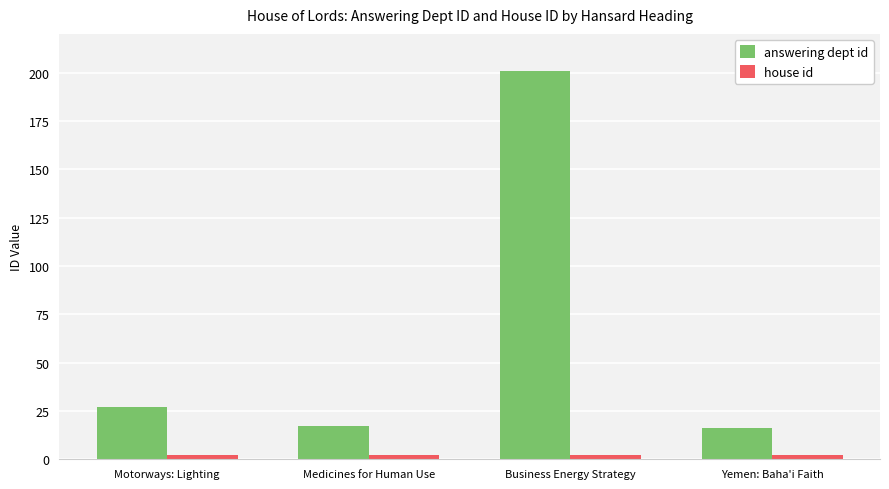

Which series has the largest total across all categories?

answering dept id